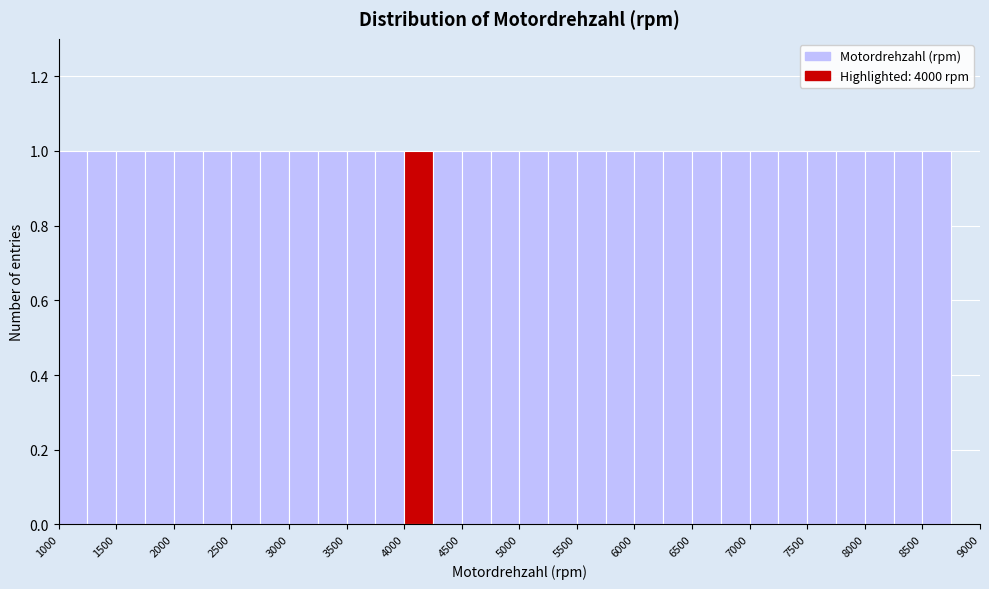

What is the height of the bar covering 4250 to 4500 on the x-axis? The values are not printed on the chart, so give them approximately, as read against the axis.

1